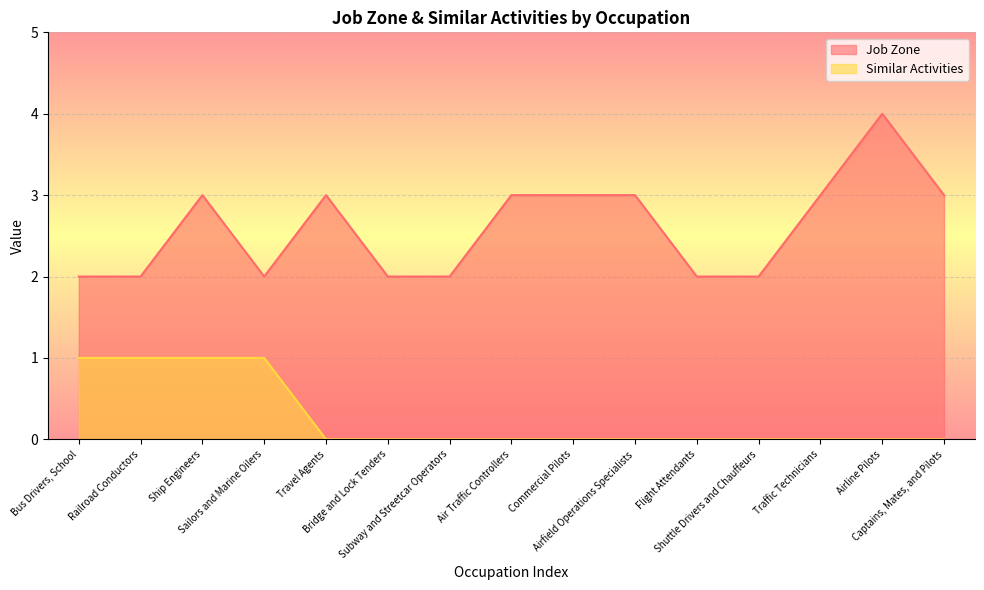

Reading left to right, transcribe all the data shown in this chart.

Job Zone: 2	2	3	2	3	2	2	3	3	3	2	2	3	4	3
Similar Activities: 1	1	1	1	0	0	0	0	0	0	0	0	0	0	0